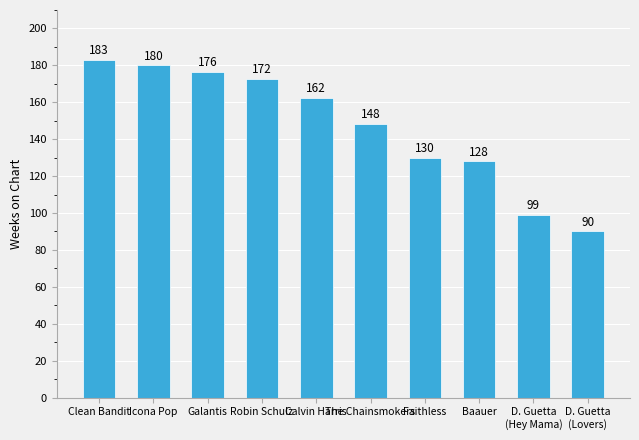

What is the difference between the maximum and minimum values?

93.0